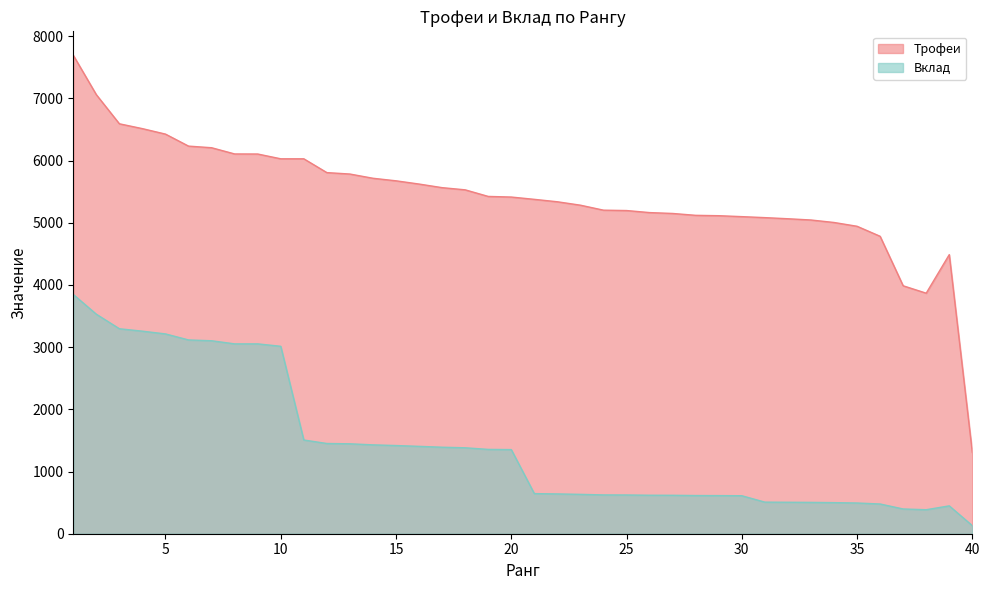

Reading left to right, extract all data points from this chart.

Трофеи: 1=7694	2=7060	3=6592	4=6514	5=6426	6=6233	7=6207	8=6107	9=6106	10=6029	11=6029	12=5807	13=5784	14=5716	15=5675	16=5623	17=5565	18=5530	19=5424	20=5414	21=5377	22=5338	23=5283	24=5203	25=5197	26=5164	27=5150	28=5120	29=5114	30=5099	31=5083	32=5065	33=5045	34=5005	35=4944	36=4783	37=3987	38=3868	39=4488	40=1307
Вклад: 1=3847	2=3530	3=3296	4=3257	5=3213	6=3116	7=3103	8=3053	9=3053	10=3014	11=1507	12=1451	13=1446	14=1429	15=1418	16=1405	17=1391	18=1382	19=1356	20=1353	21=645	22=640	23=633	24=624	25=623	26=619	27=618	28=614	29=613	30=611	31=508	32=506	33=504	34=500	35=494	36=478	37=398	38=386	39=448	40=130